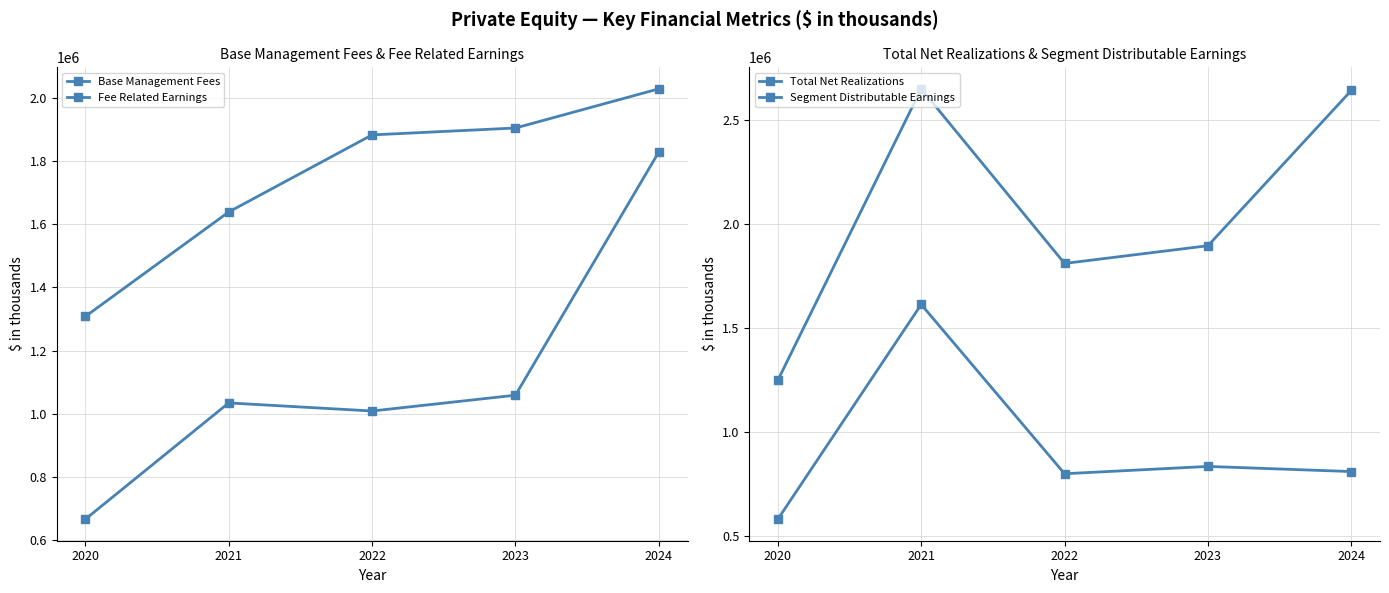

What is the value of the Segment Distributable Earnings point at the 5th from the left?

2639474